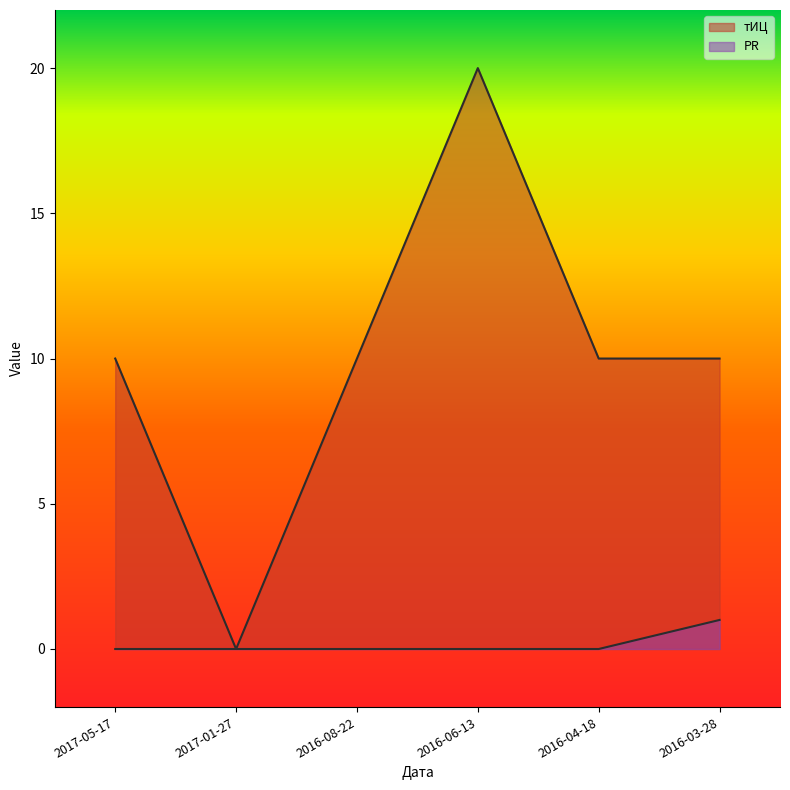

Is it true that тИЦ equals 20 at 2016-06-13?

True